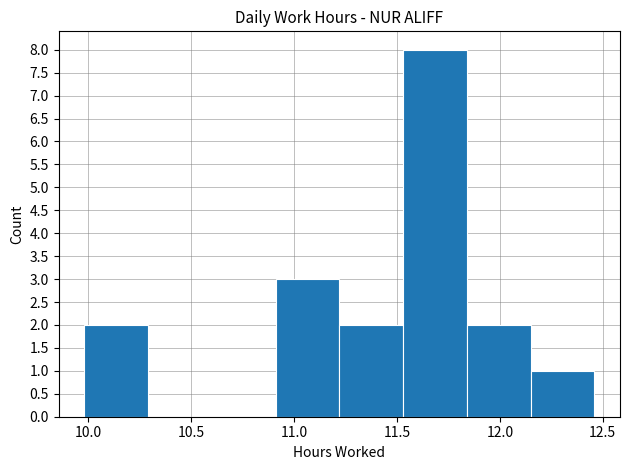

Which range on the x-axis has the tallest bar?

11.53 to 11.84